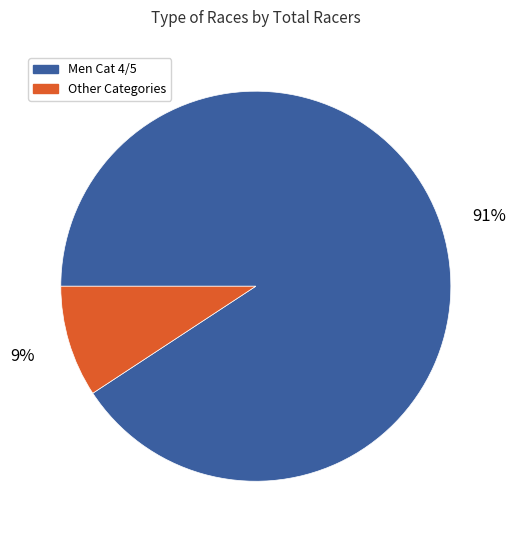

Rank the categories by value from lowest to highest.

Other Categories, Men Cat 4/5